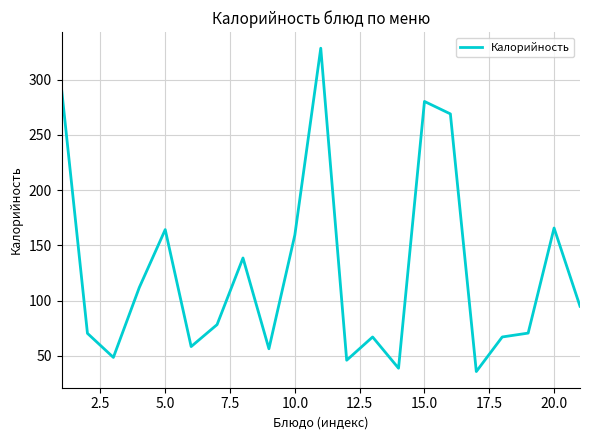

What is the greatest value displayed?

328.6